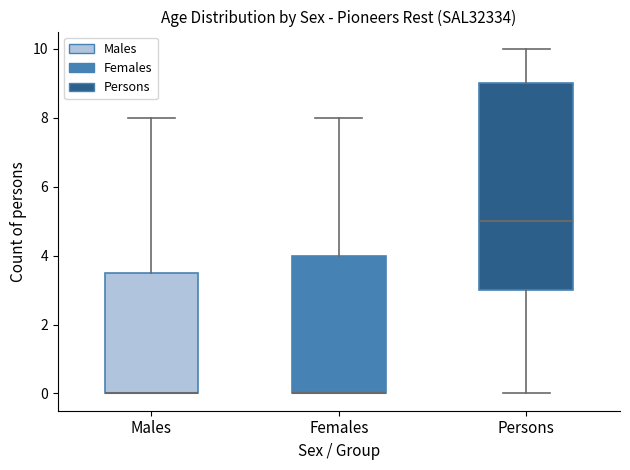

Reading left to right, read every box against the y-axis: the position of its median line, the range the box covers, and the ends of its whiskers. The values are not printed on the chart, so give them approximately, as read against the axis.

Males: median 0.0 (drawn on the box's lower edge), box 0.0 to 3.6, whiskers 0.0 to 8.0
Females: median 0.0 (drawn on the box's lower edge), box 0.0 to 4.0, whiskers 0.0 to 8.0
Persons: median 5.0, box 3.0 to 9.0, whiskers 0.0 to 10.0